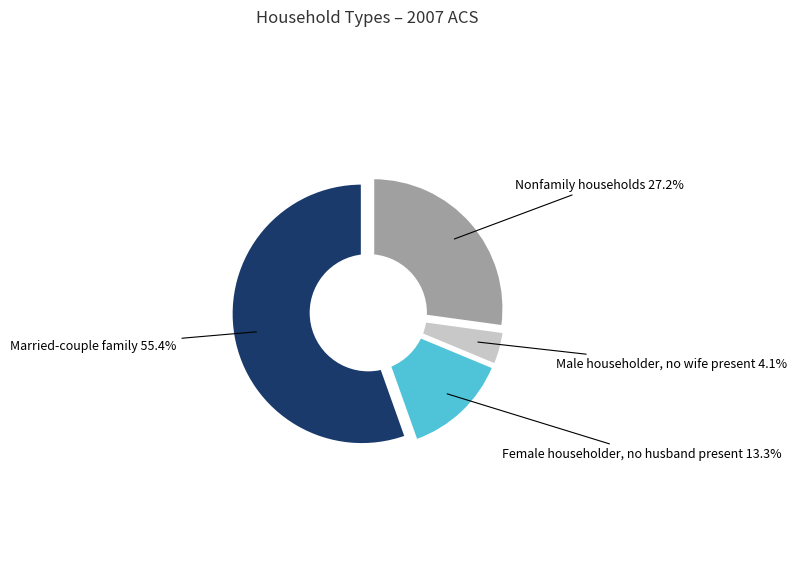

Is it true that Male householder, no wife present is 4% of the pie?

True